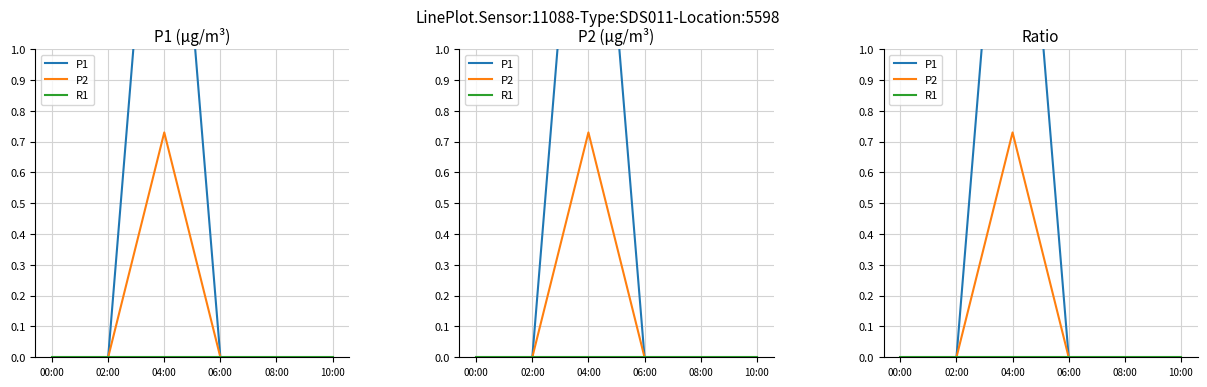

Between 02:00 and 04:00, which series saw the biggest shift?

P1